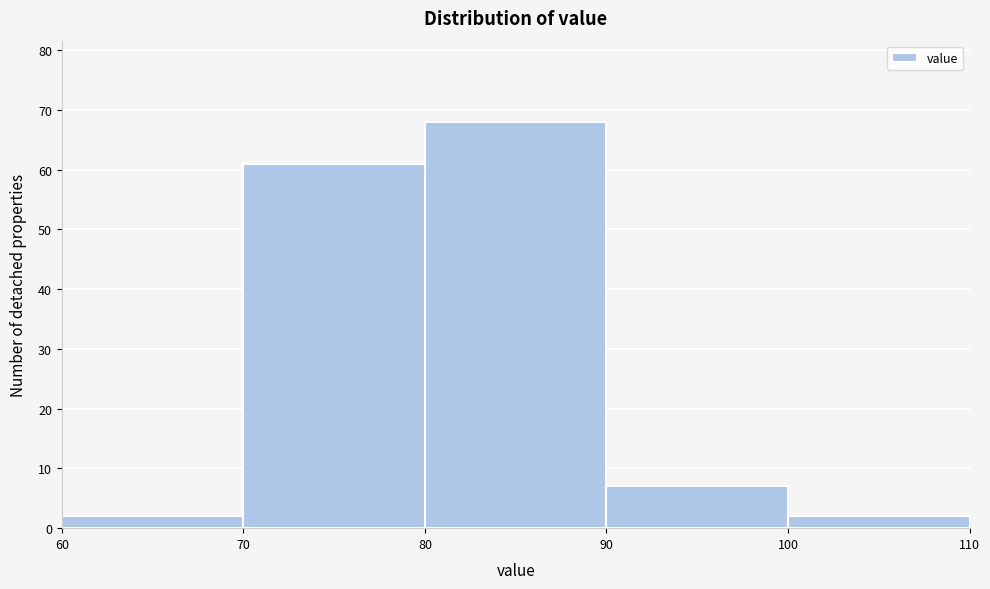

Reading left to right, list every bar in this chart as the range it spans on the x-axis followed by its height. The values are not printed on the chart, so give them approximately, as read against the axis.

60 to 70: 2
70 to 80: 61
80 to 90: 68
90 to 100: 7
100 to 110: 2